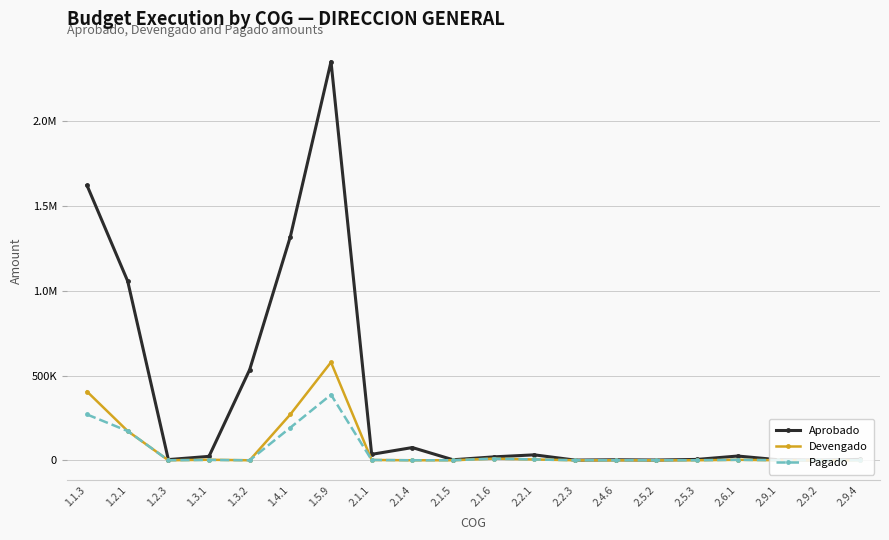

What are all the series names shown in the legend?

Aprobado, Devengado, Pagado